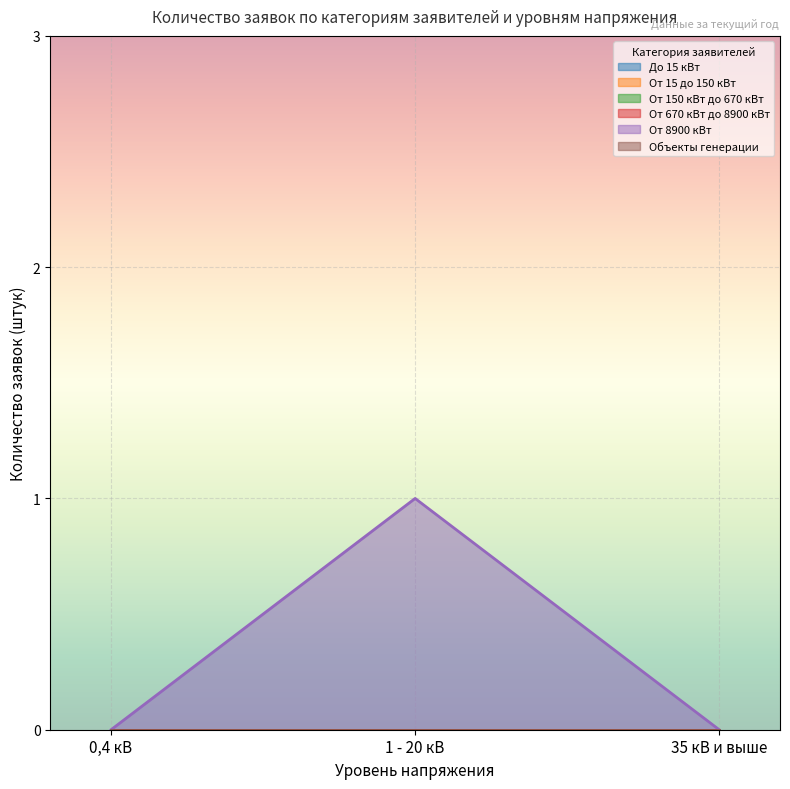

Reading left to right, list all the values displayed in this chart.

До 15 кВт: 0	0	0
От 15 до 150 кВт: 0	0	0
От 150 кВт до 670 кВт: 0	0	0
От 670 кВт до 8900 кВт: 0	0	0
От 8900 кВт: 0	1	0
Объекты генерации: 0	0	0